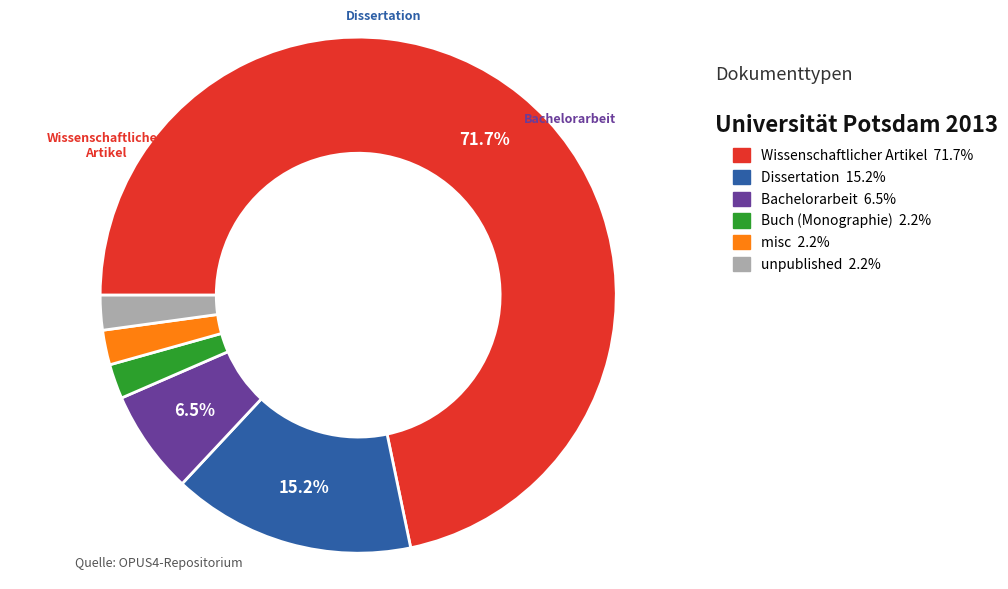

Is there any slice that represents more than half of the pie?

Yes